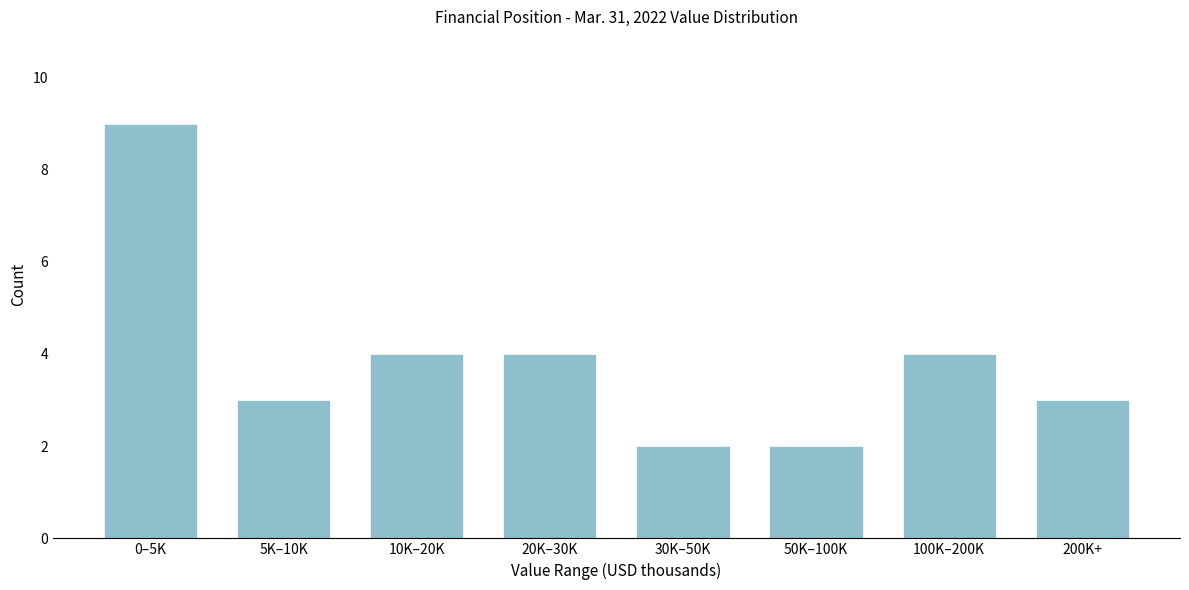

Reading right to left, list all the values displayed in this chart.

200K+=3	100K–200K=4	50K–100K=2	30K–50K=2	20K–30K=4	10K–20K=4	5K–10K=3	0–5K=9